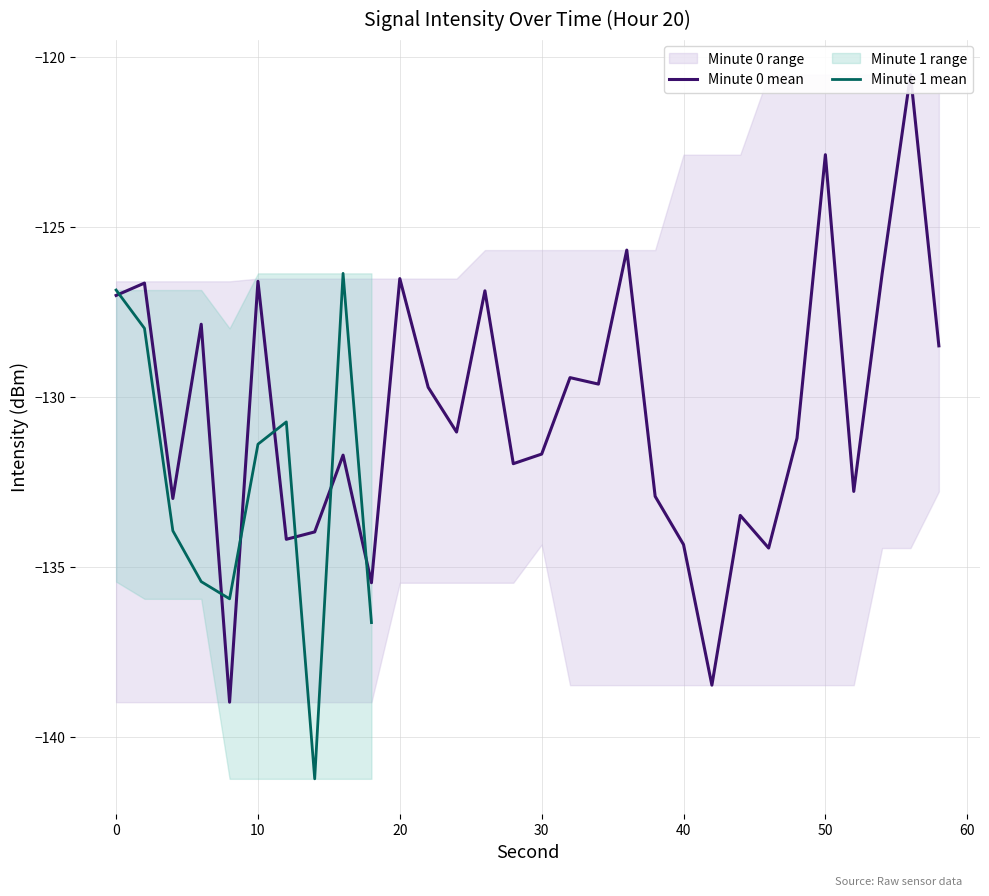

What is the lowest value of the Minute 1 mean series?

-141.2